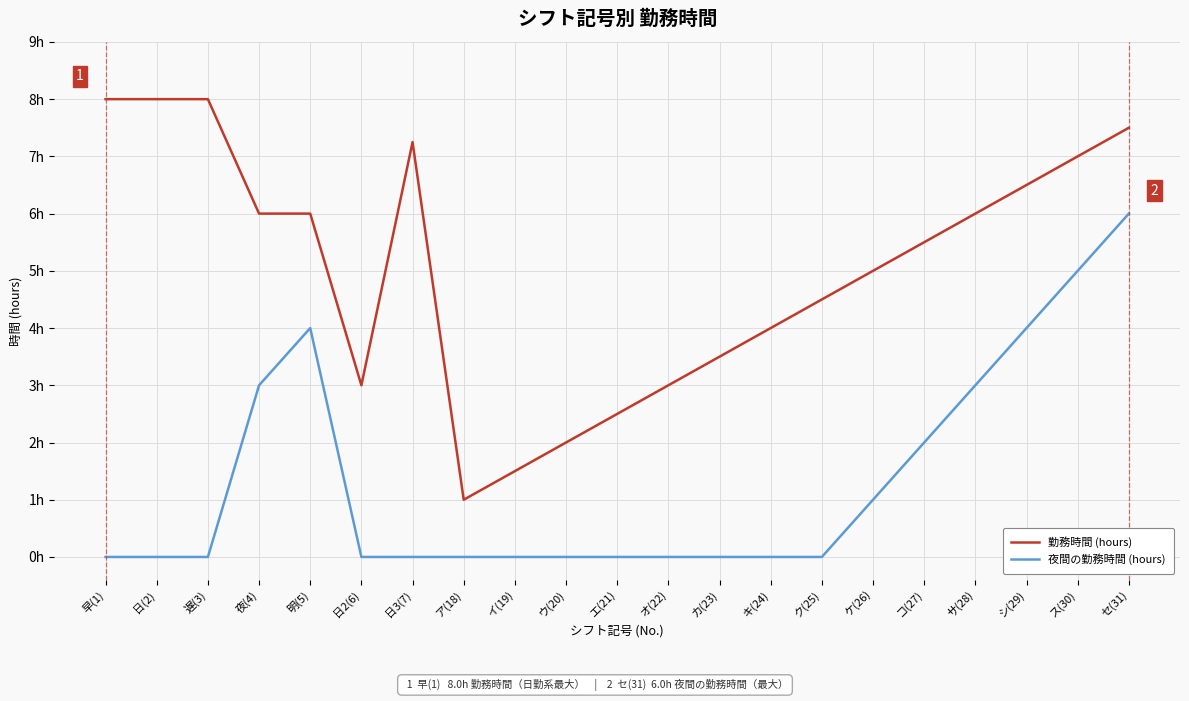

Reading left to right, extract all data points from this chart.

勤務時間 (hours): 8.0	8.0	8.0	6.0	6.0	3.0	7.2	1.0	1.5	2.0	2.5	3.0	3.5	4.0	4.5	5.0	5.5	6.0	6.5	7.0	7.5
夜間の勤務時間 (hours): 0.0	0.0	0.0	3.0	4.0	0.0	0.0	0.0	0.0	0.0	0.0	0.0	0.0	0.0	0.0	1.0	2.0	3.0	4.0	5.0	6.0